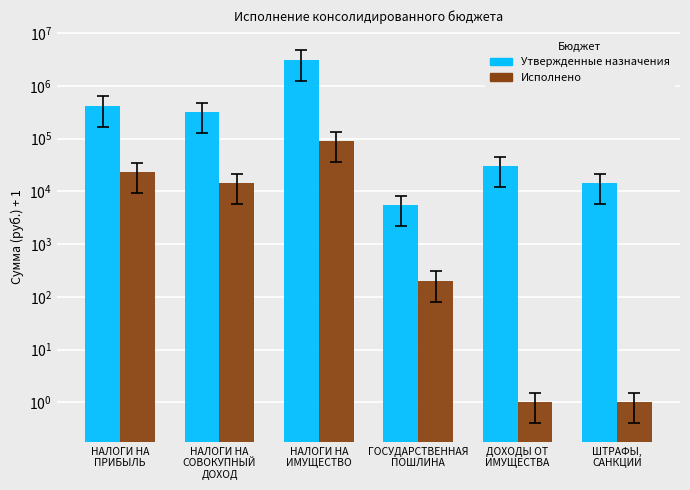

What position from the right is НАЛОГИ НА
ПРИБЫЛЬ?

6